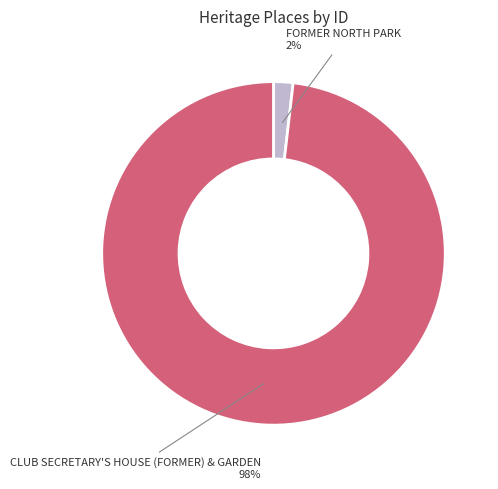

Is there a majority slice in this chart?

Yes